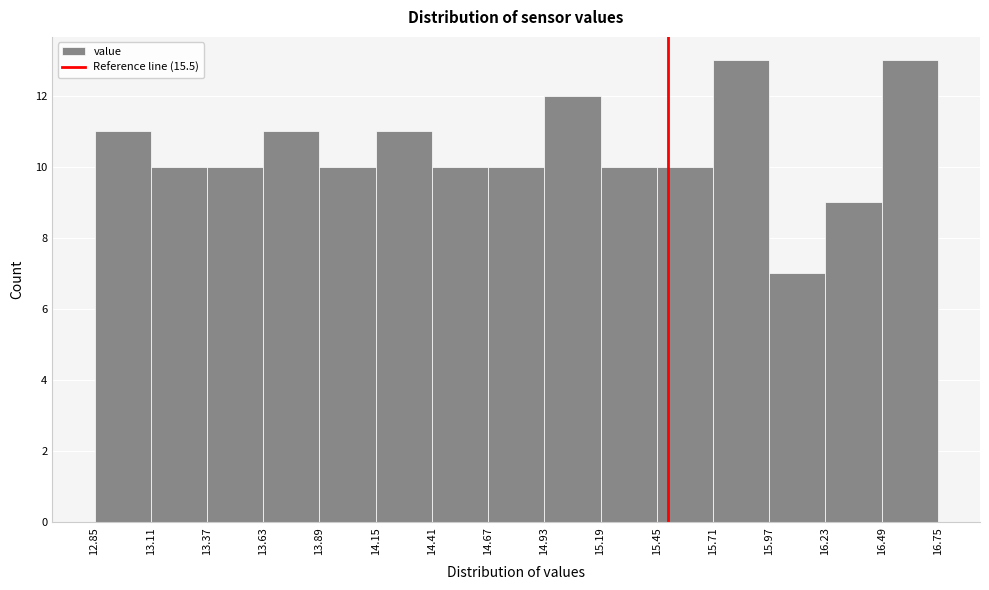

Reading left to right, transcribe this chart: for each bar, give the range it covers on the x-axis and its height. The values are not printed on the chart, so give them approximately, as read against the axis.

12.85 to 13.11: 11
13.11 to 13.37: 10
13.37 to 13.63: 10
13.63 to 13.89: 11
13.89 to 14.15: 10
14.15 to 14.41: 11
14.41 to 14.67: 10
14.67 to 14.93: 10
14.93 to 15.19: 12
15.19 to 15.45: 10
15.45 to 15.71: 10
15.71 to 15.97: 13
15.97 to 16.23: 7
16.23 to 16.49: 9
16.49 to 16.75: 13